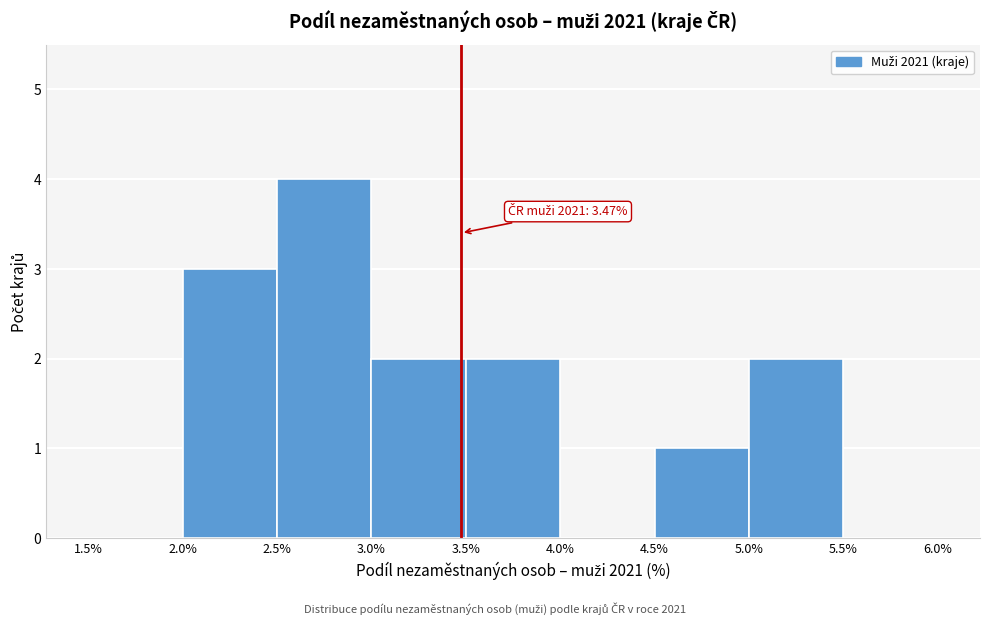

Over which range of the x-axis is the bar tallest?

2.5% to 3.0%